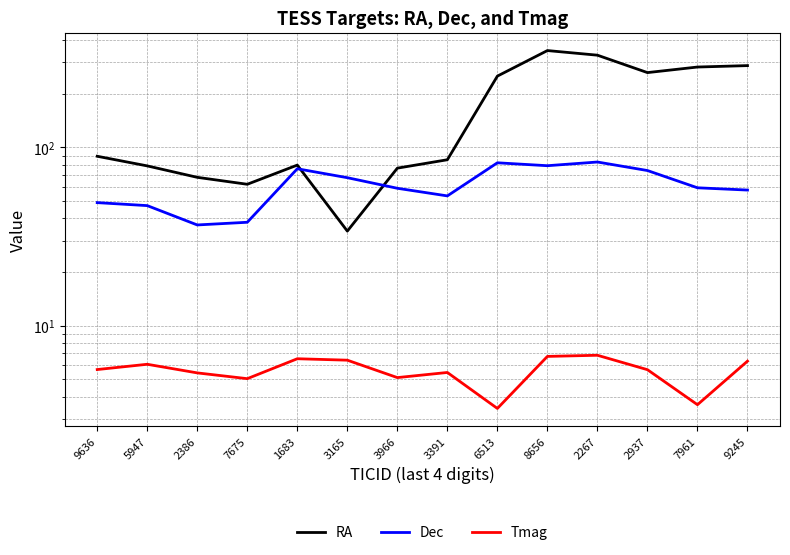

At which label does Dec first exceed 59?

1683